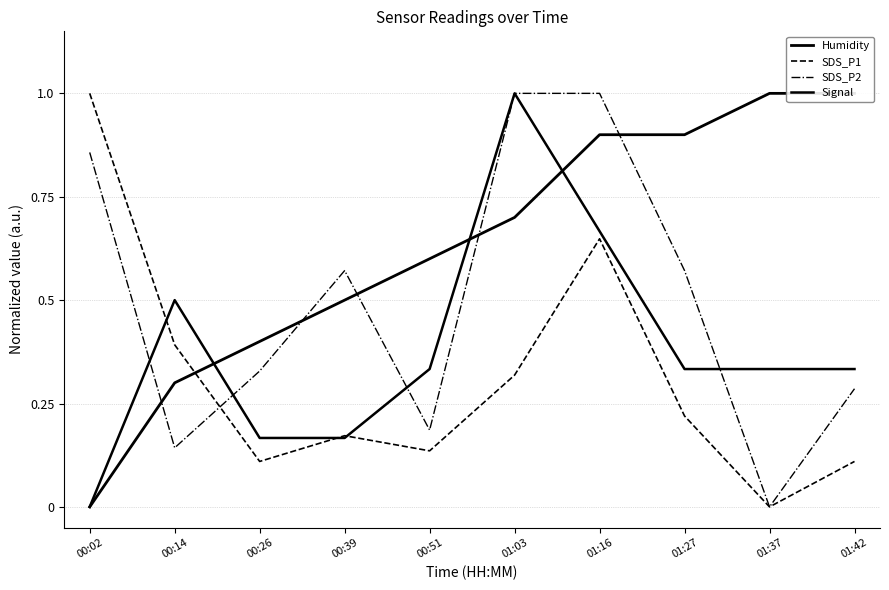

At which label does SDS_P2 reach its peak?

01:03